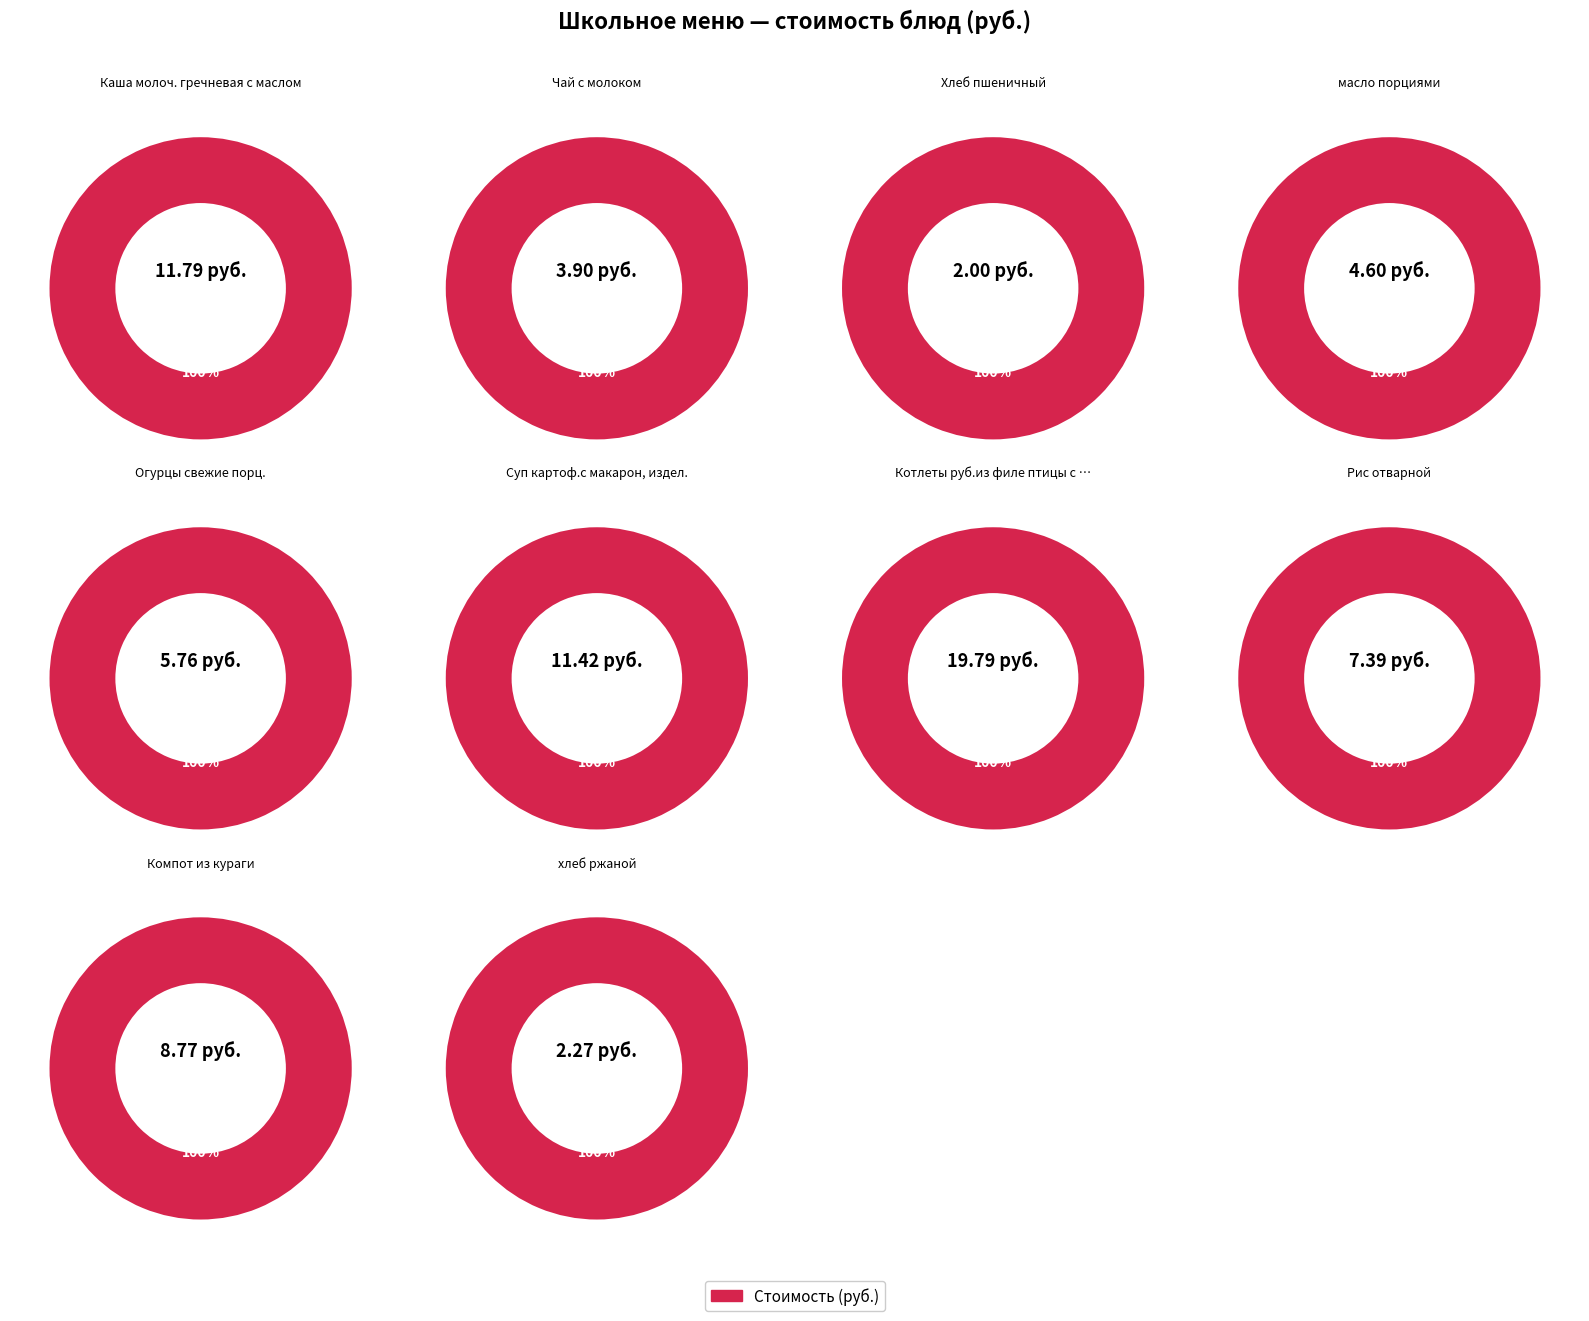

Which slice is the largest?

Котлеты руб.из филе птицы с соусом